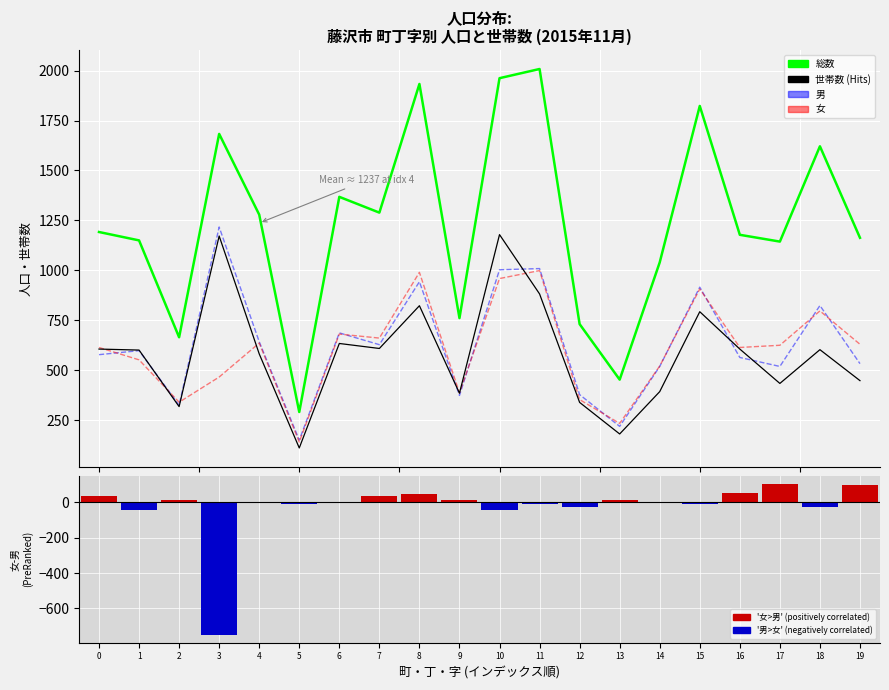

Which series has the largest range (max minus min)?

総数 (positively correlated)